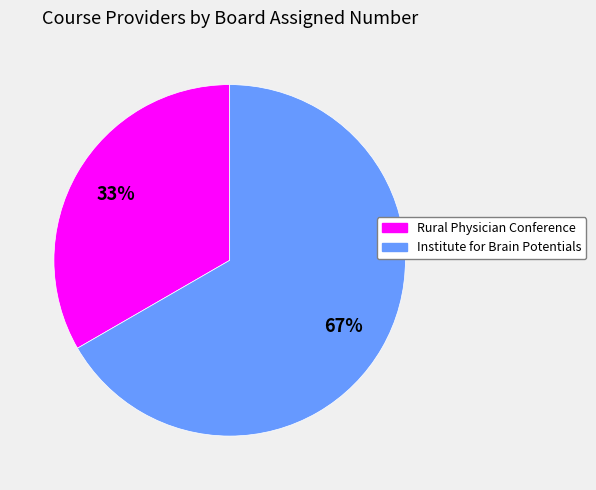

Rank the categories by value from highest to lowest.

Institute for Brain Potentials, Rural Physician Conference